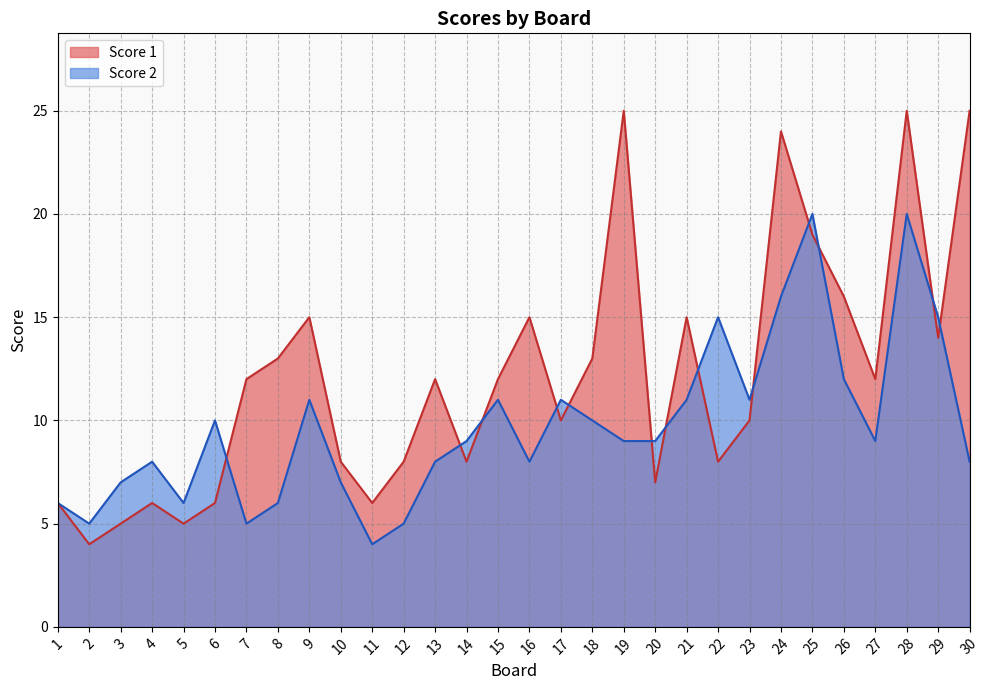

True or false: Score 2 has more than 2 interior local peaks.

True